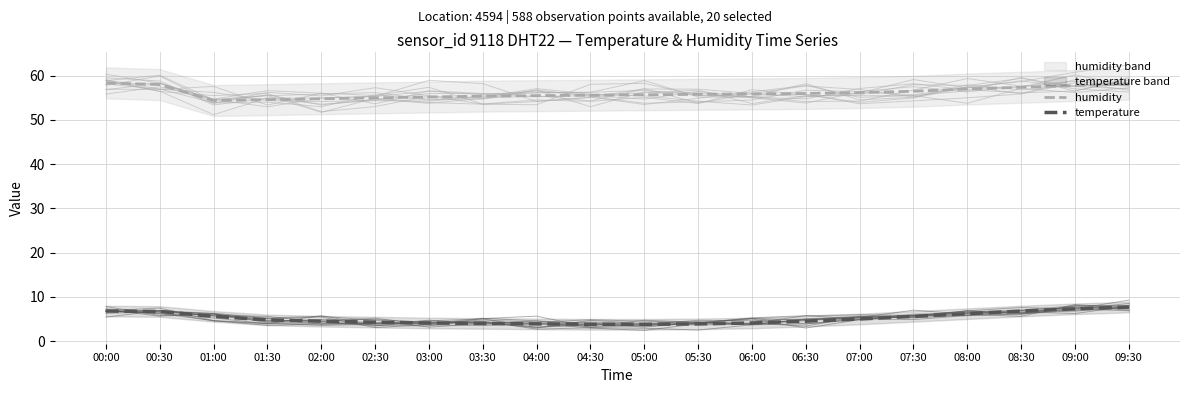

Which label corresponds to the smallest value in the chart?

04:30